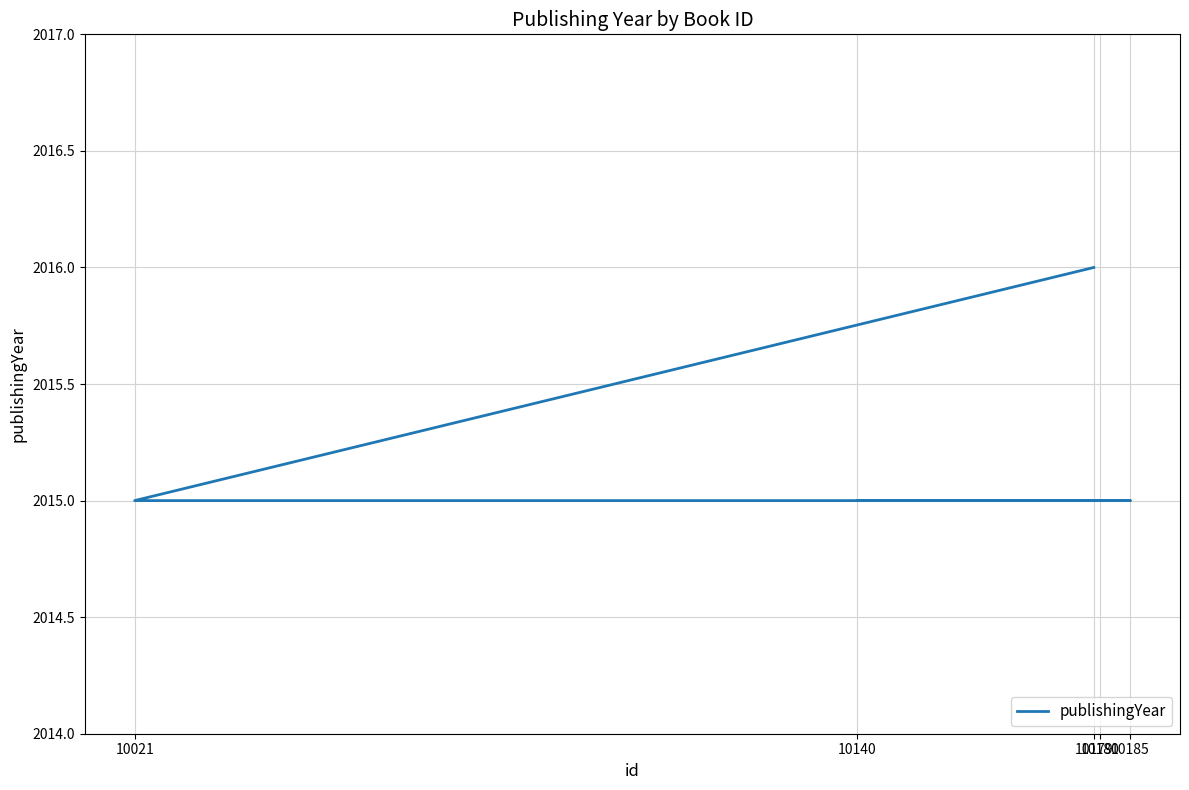

Reading right to left, what are all the values shown in this chart?

10180=2015	10140=2015	10185=2015	10021=2015	10179=2016